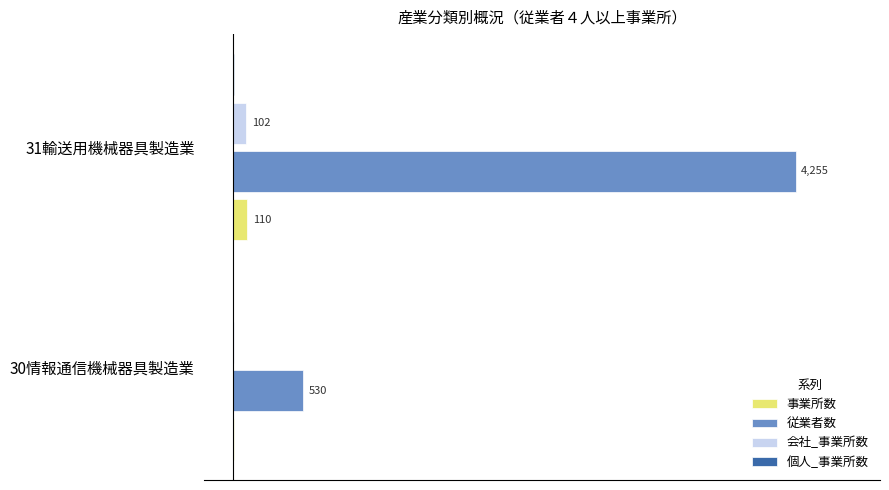

Which series has the largest total across all categories?

従業者数